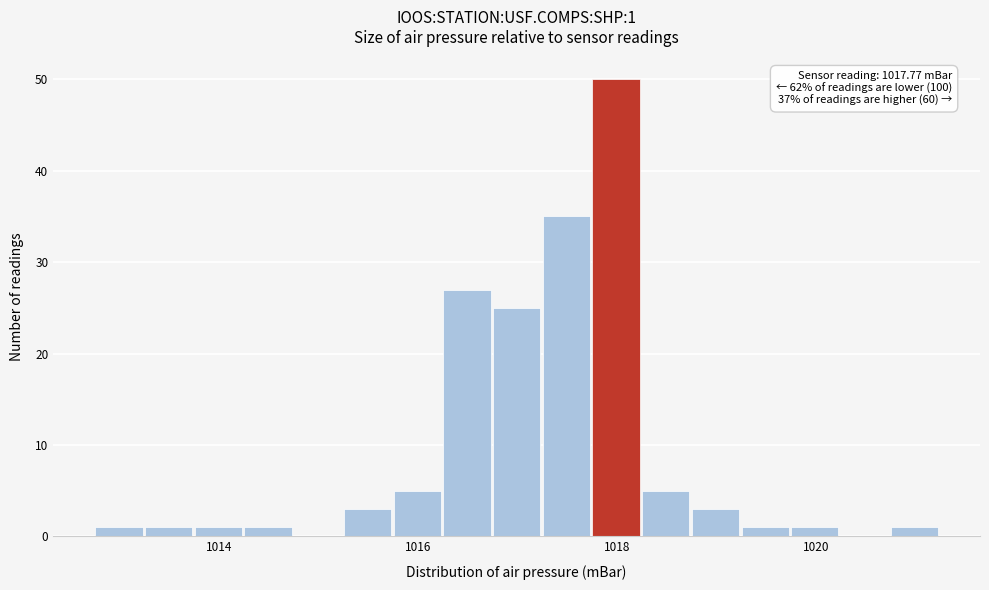

Read against the x-axis, roughly where is the centre of the tallest bar?

1018.0